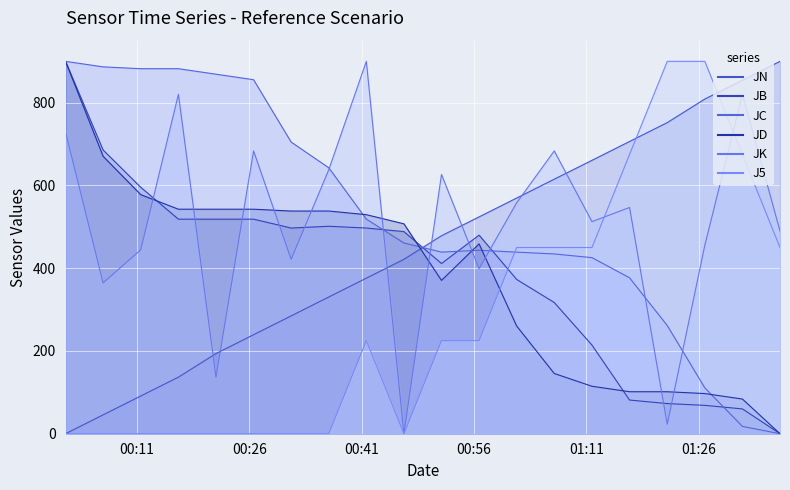

How many times do J5 and JD cross each other?

1